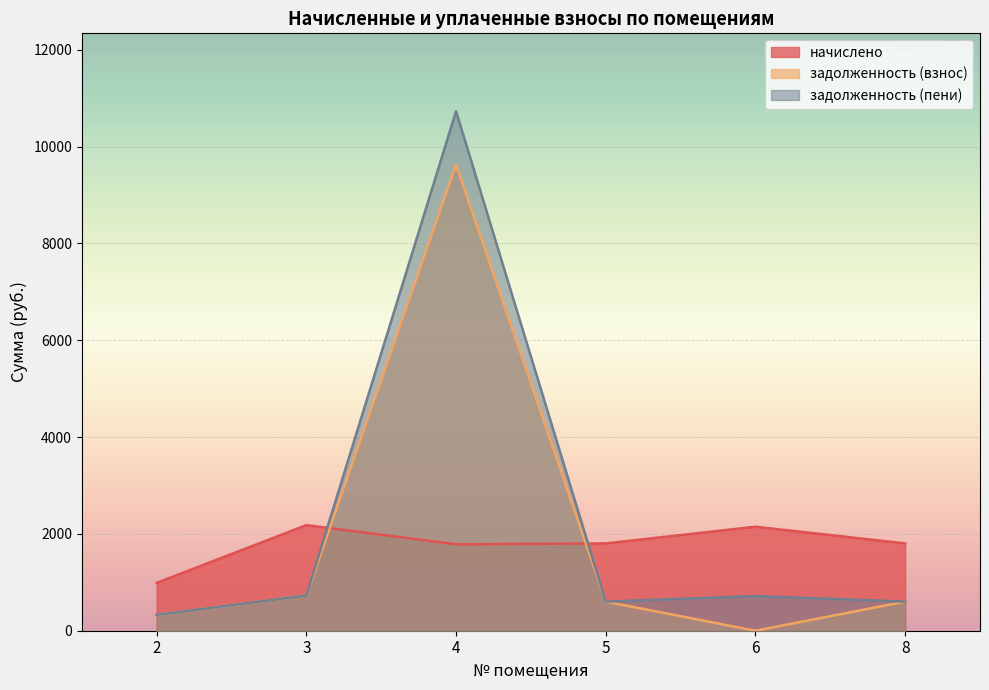

At how many categories does at least one series exceed 10650?

1